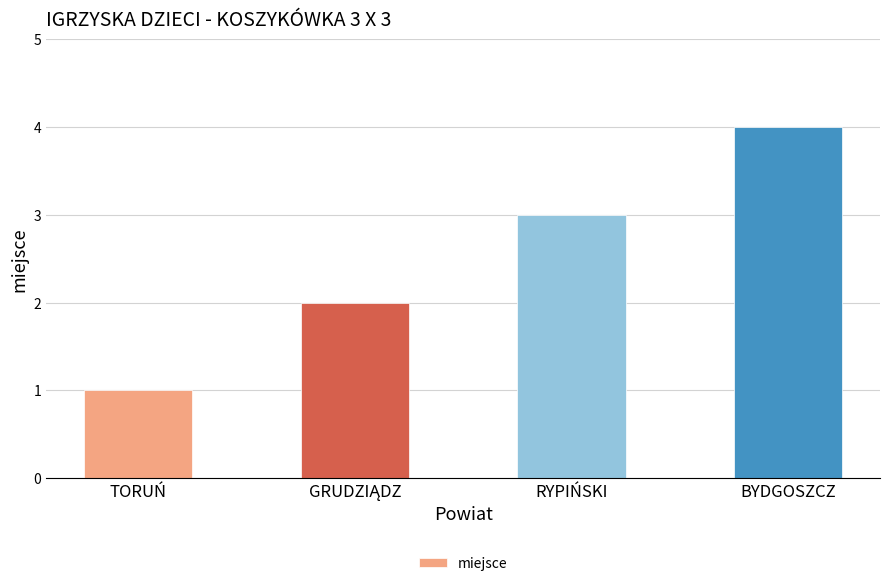

Reading right to left, list all the values displayed in this chart.

4	3	2	1